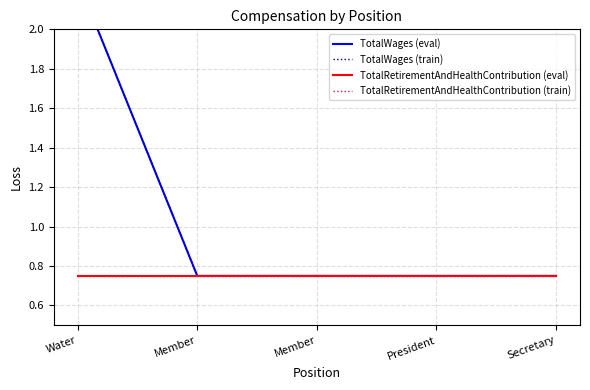

Is the value of TotalWages (train) at Secretary greater than the value of TotalWages (eval) at President?

No